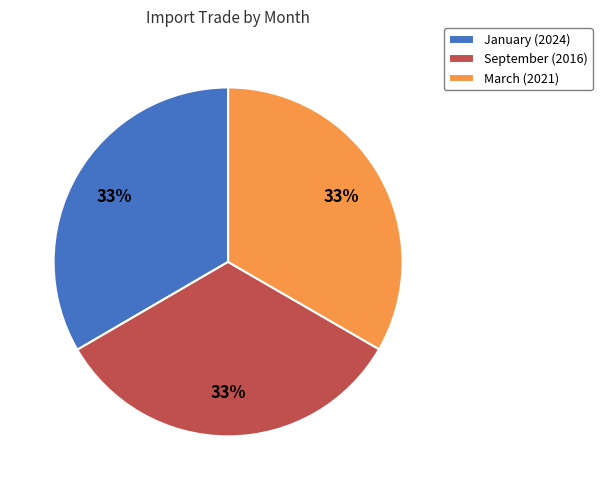

To the nearest percent, what percentage of the pie is March?

33%